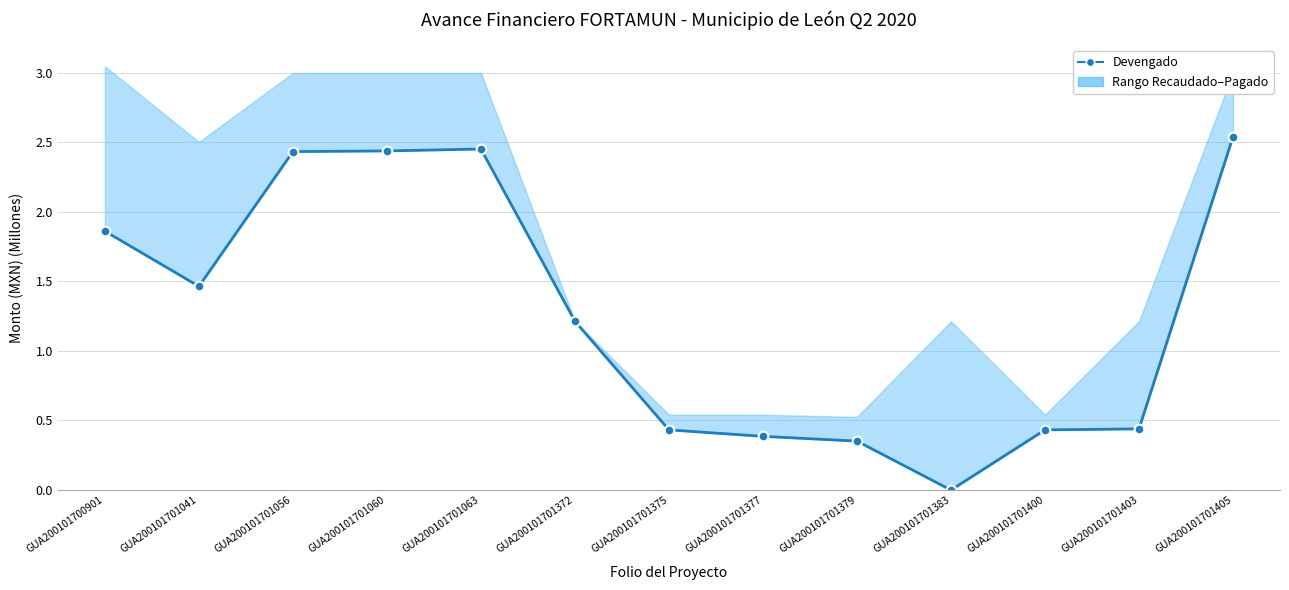

List the labels in order of value, smallest first.

GUA200101701383, GUA200101701379, GUA200101701377, GUA200101701375, GUA200101701400, GUA200101701403, GUA200101701372, GUA200101701041, GUA200101700901, GUA200101701056, GUA200101701060, GUA200101701063, GUA200101701405